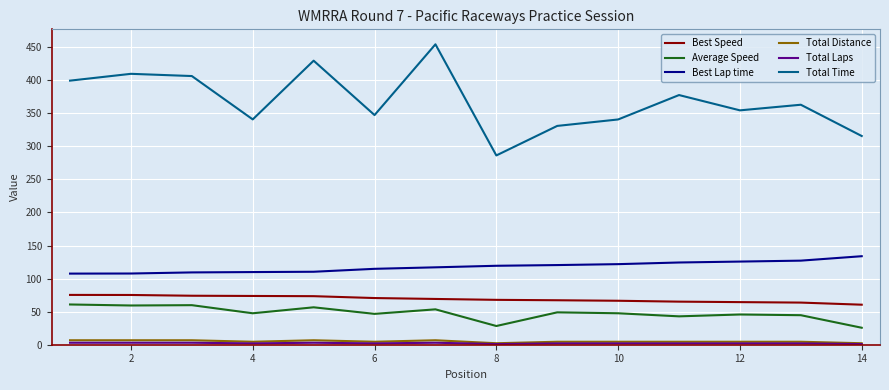

True or false: Best Lap time and Total Distance cross at least once.

False